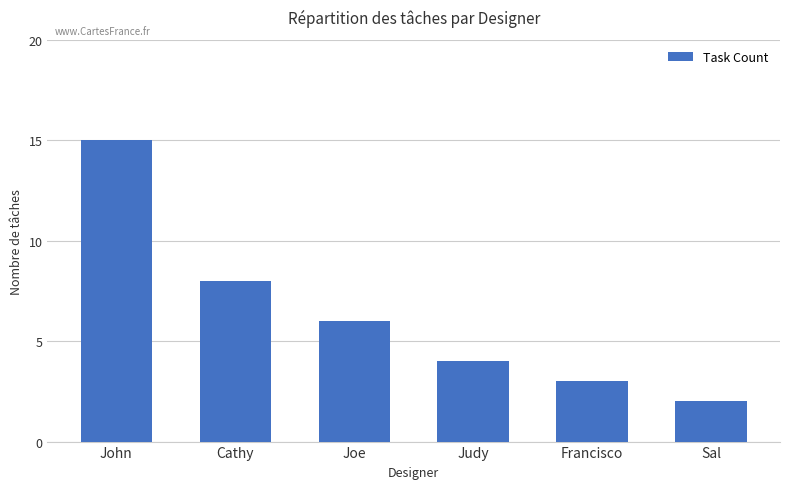

How many series are shown in this chart?

1